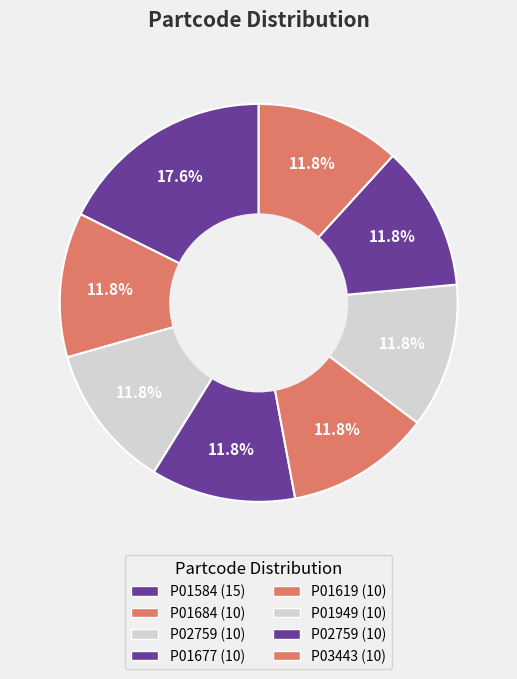

What is the smallest slice in the pie chart?

P01684